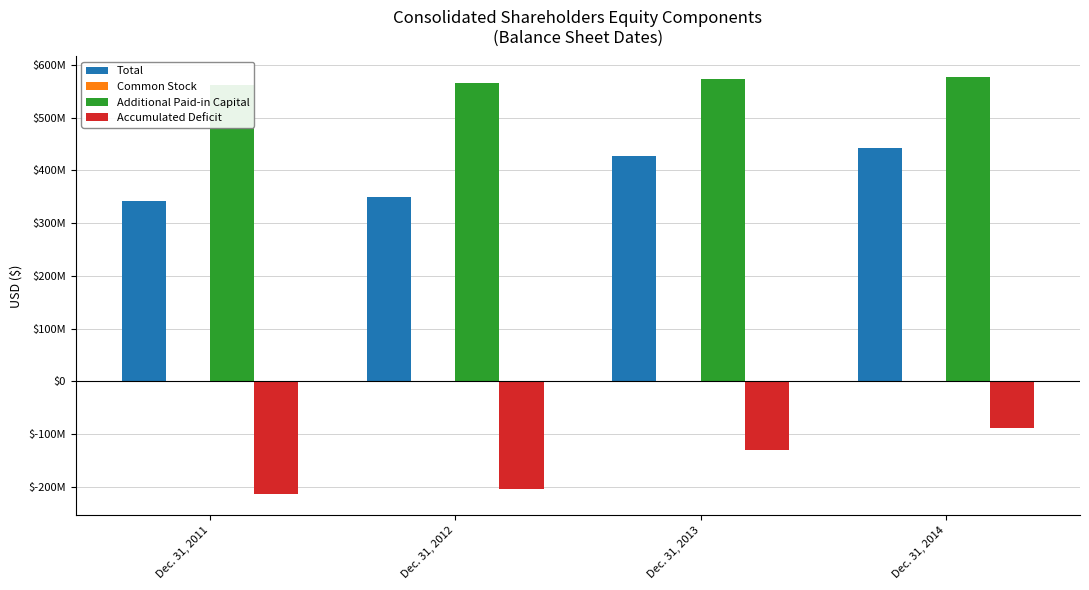

Is it true that Additional Paid-in Capital equals 976013019 at Dec. 31, 2013?

False